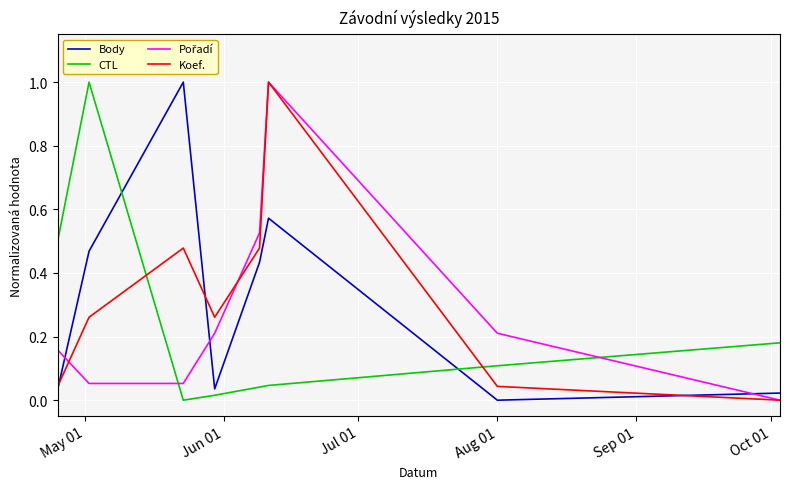

Does the chart display data point markers on the line(s)?

No